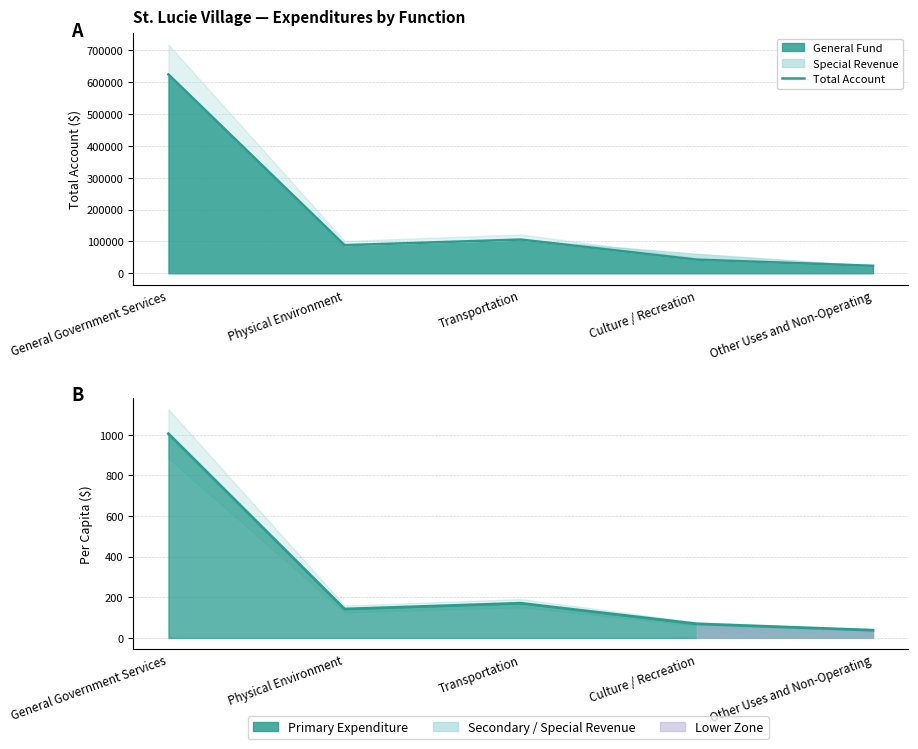

Count the number of categories in the chart.

5